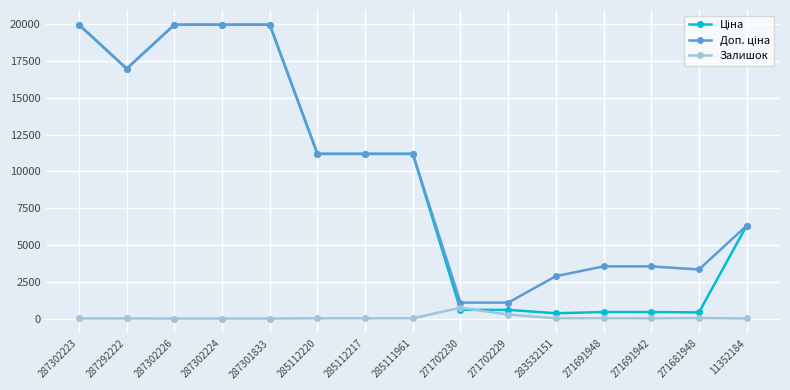

True or false: Залишок has a value of 0.0 at 287301833.

True